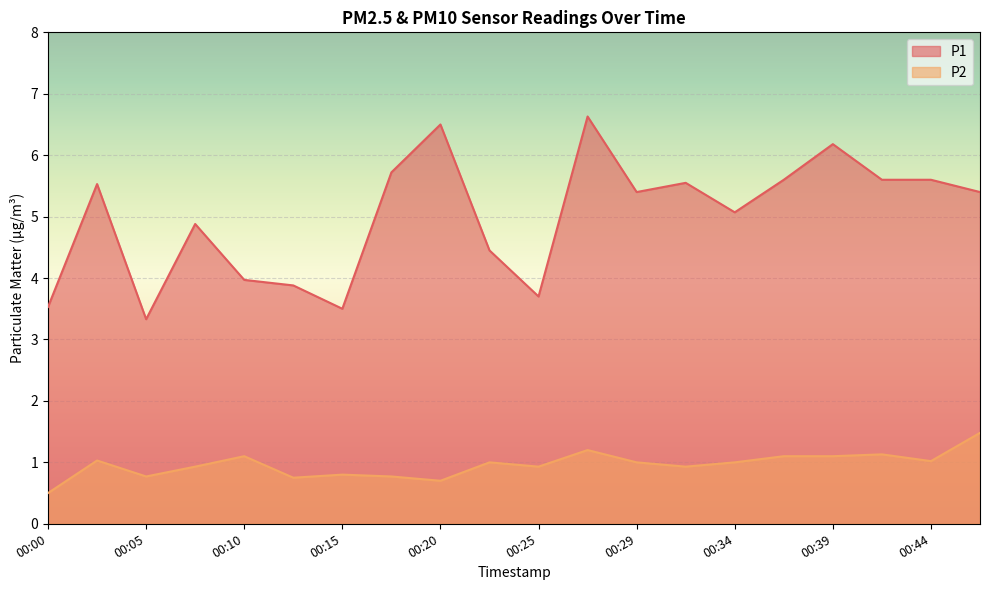

What is the spread (max minus min) of values at 00:34?

4.1